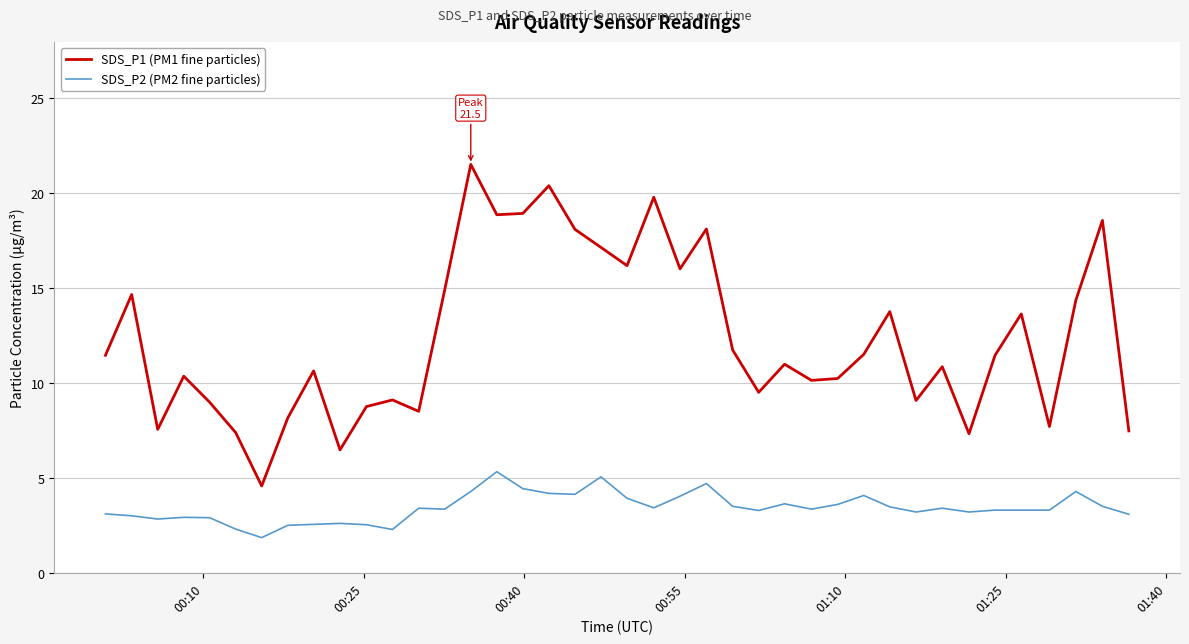

What is the lowest value of the SDS_P1 (PM1 fine particles) series?

4.6